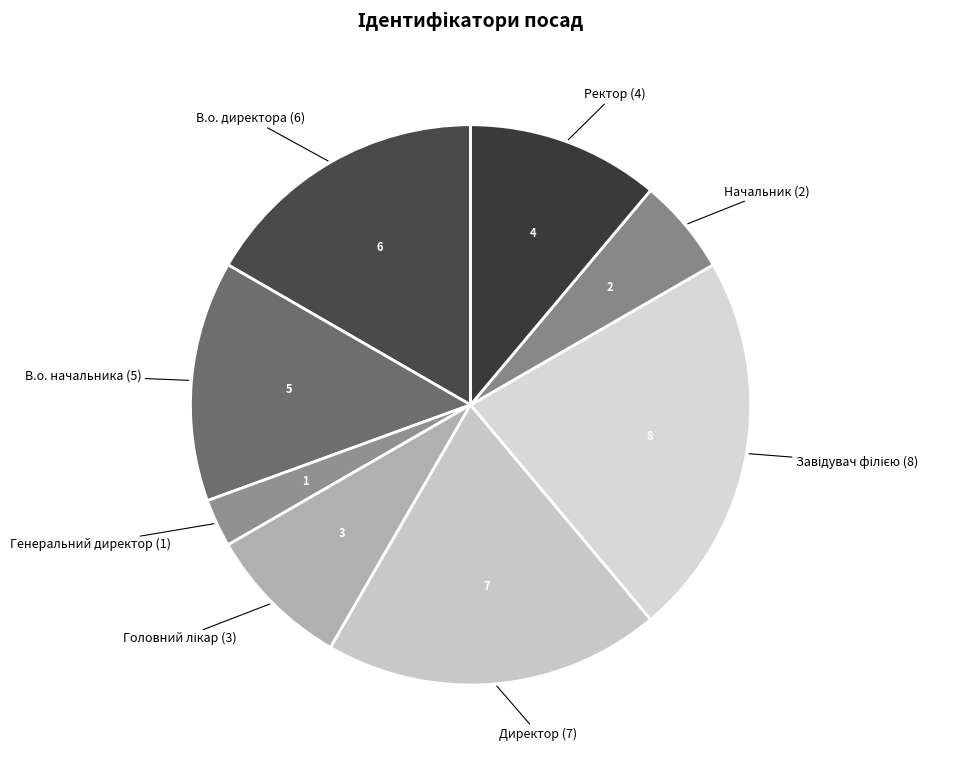

Which has a higher value, В.о. директора (6) or Начальник (2)?

В.о. директора (6)